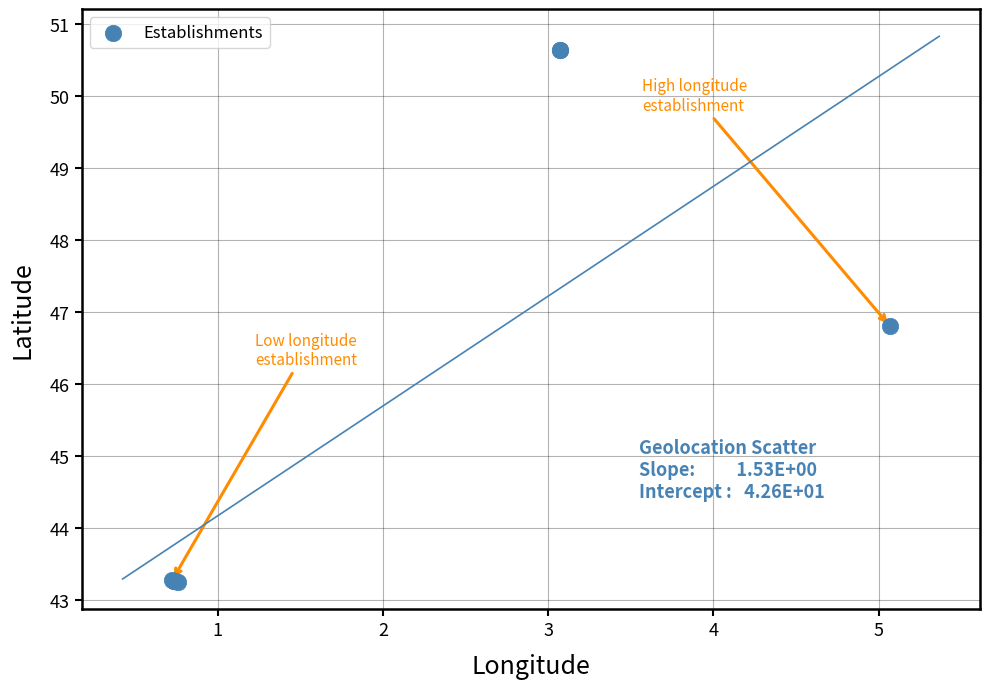

What Y value in the scatter plot is closest to 46?

46.8